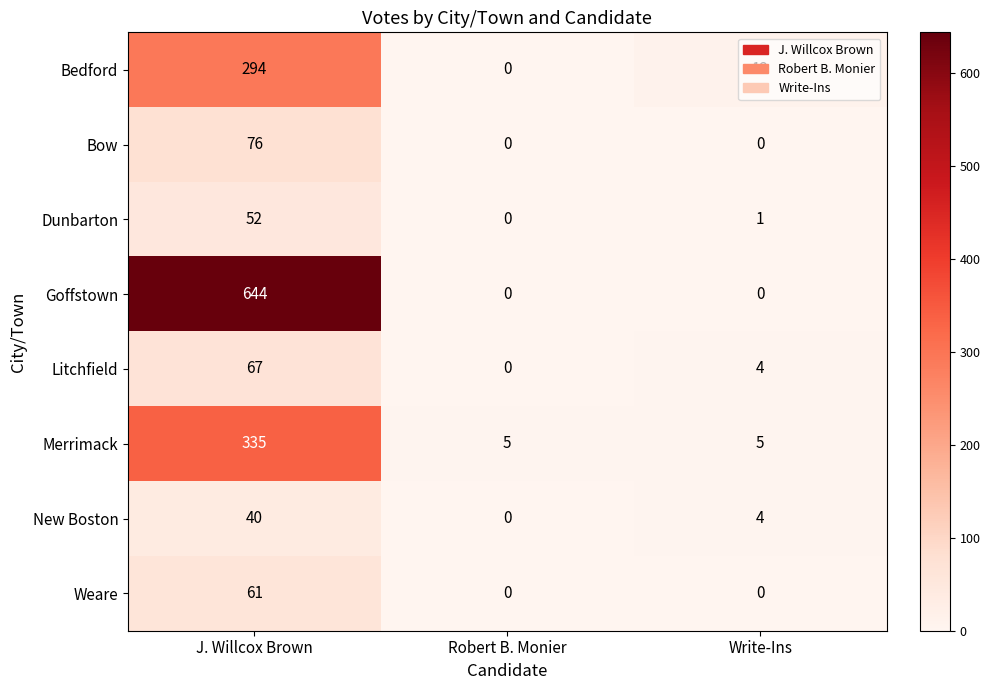

Which label corresponds to the largest value in the chart?

J. Willcox Brown